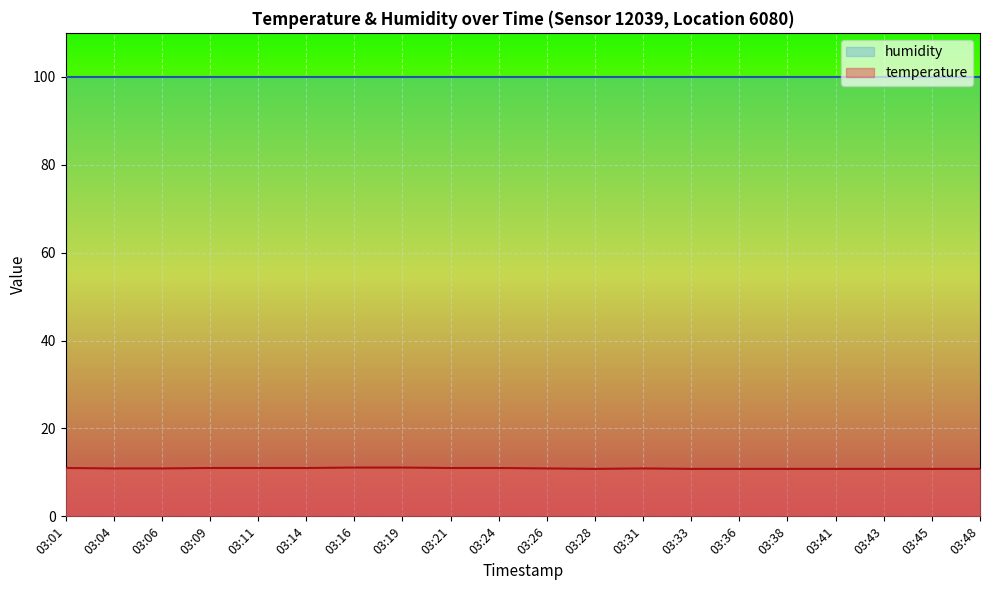

What is the sum of the values at 03:21 and 03:48?

21.8